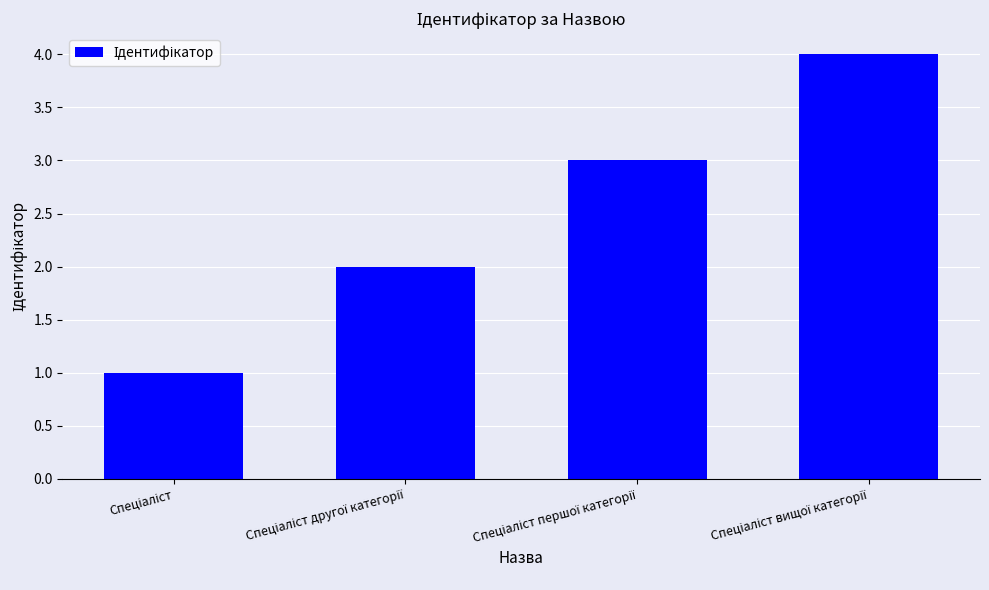

What is the sum of all values?

10